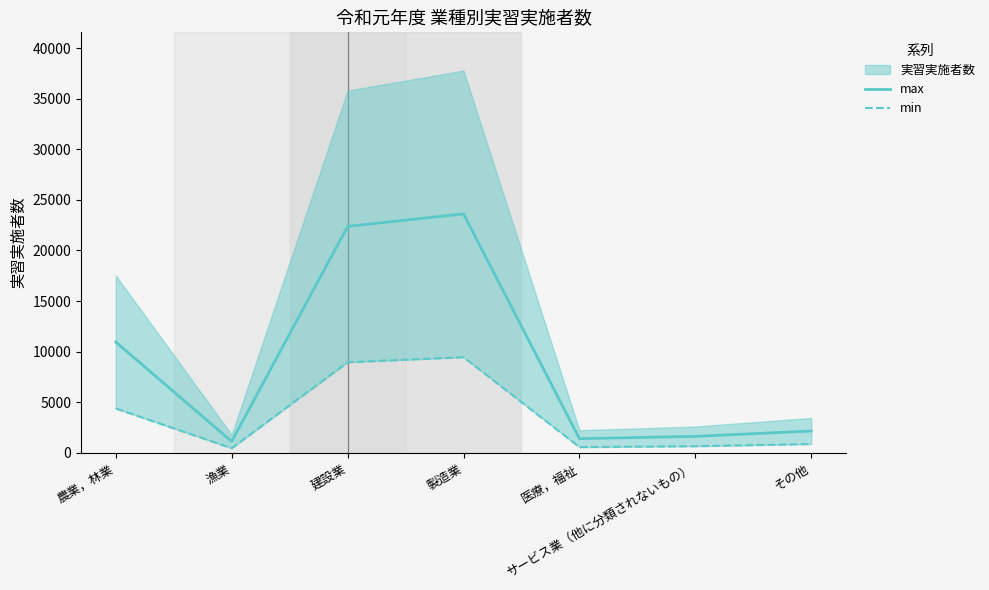

Does the chart have visible grid lines?

No